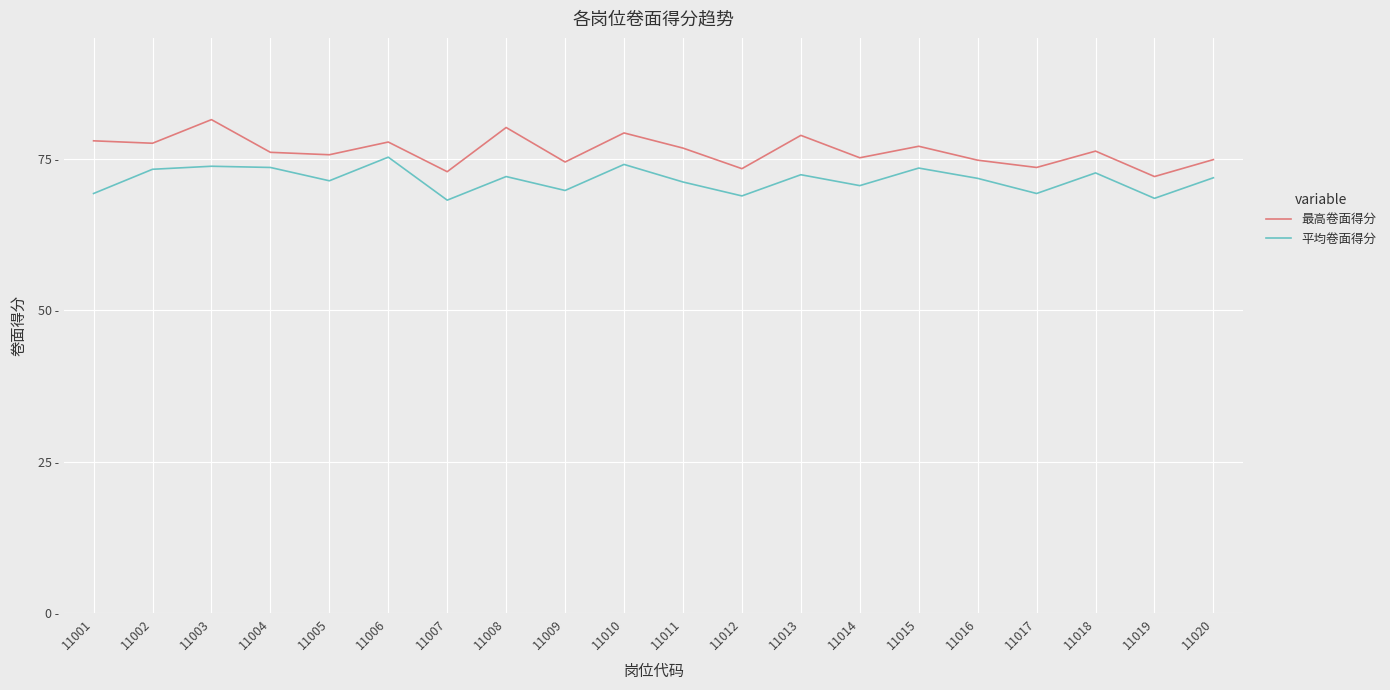

What are all the series names shown in the legend?

最高卷面得分, 平均卷面得分